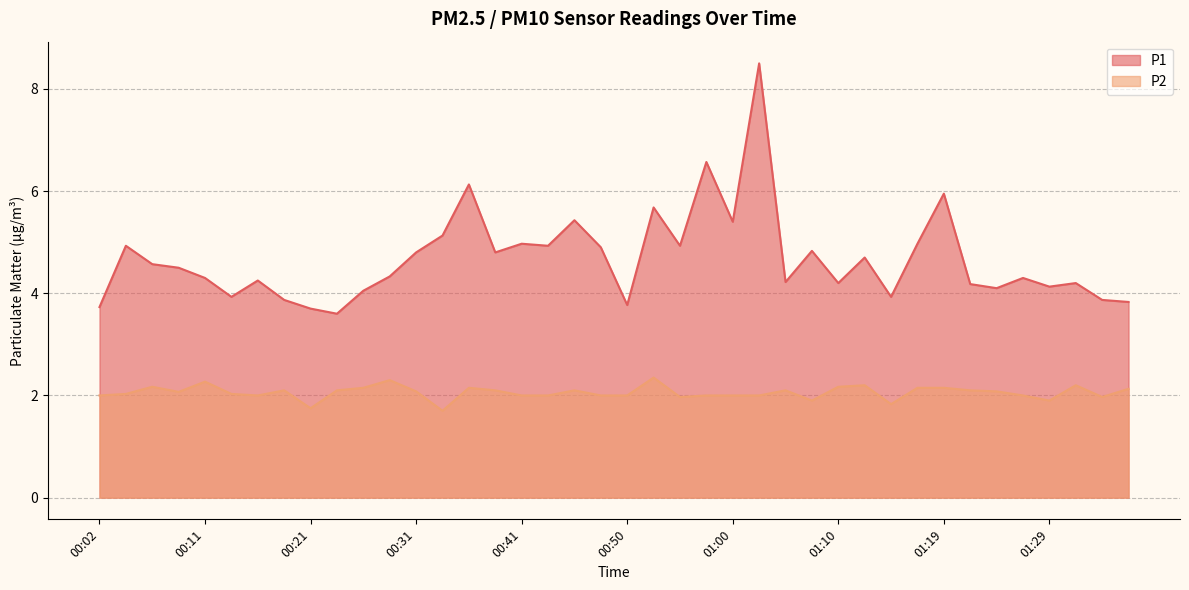

At 00:19, list the series in order from smallest to largest.

P2, P1